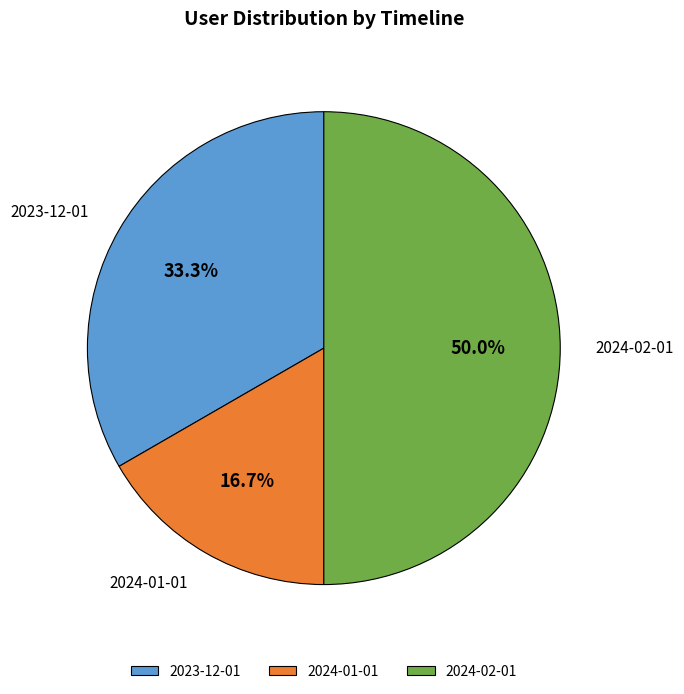

True or false: 2023-12-01 accounts for 33% of the total.

True